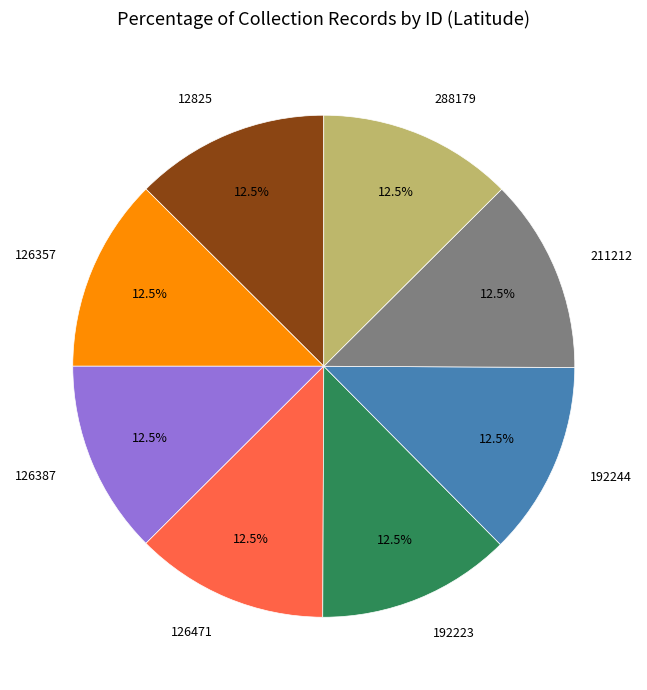

Approximately how many times larger is the value at 12825 compared to 192244?

1.0